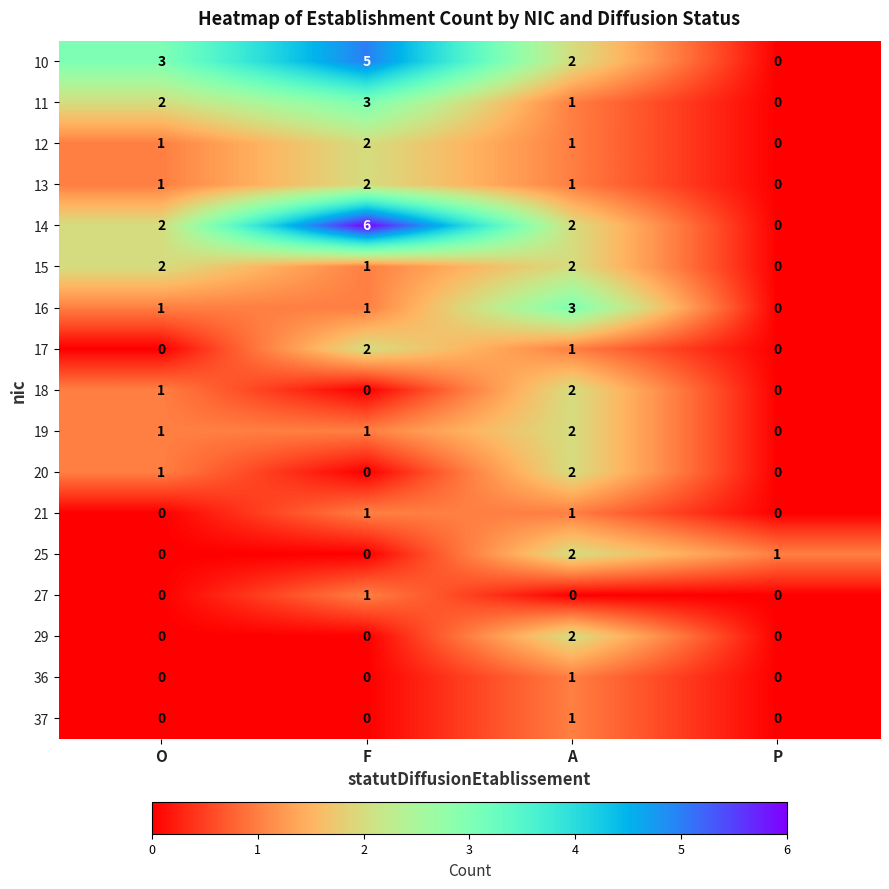

At which category is the sum across all series the highest?

A